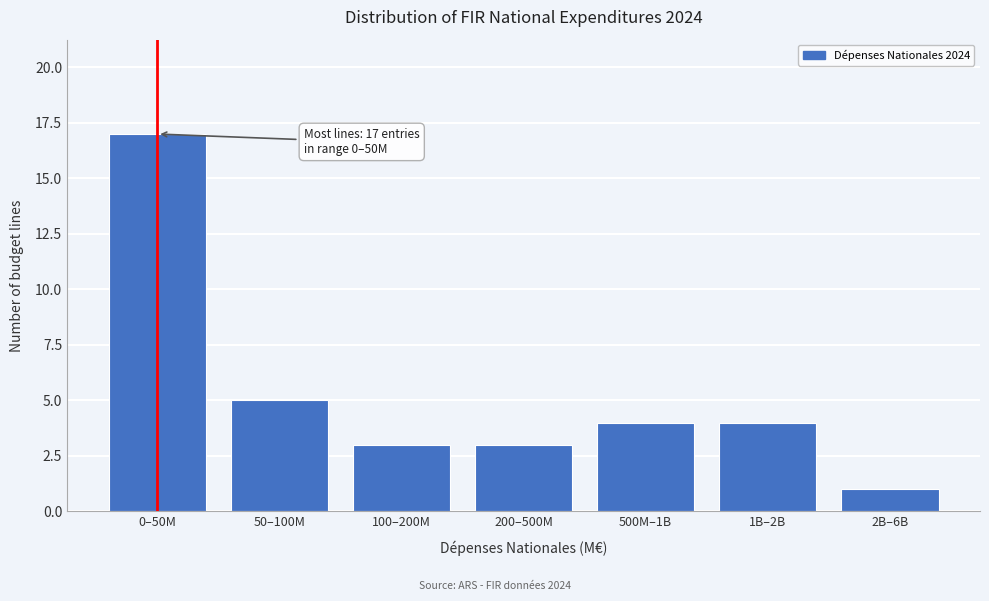

Reading left to right, extract all data points from this chart.

0–50M=17	50–100M=5	100–200M=3	200–500M=3	500M–1B=4	1B–2B=4	2B–6B=1